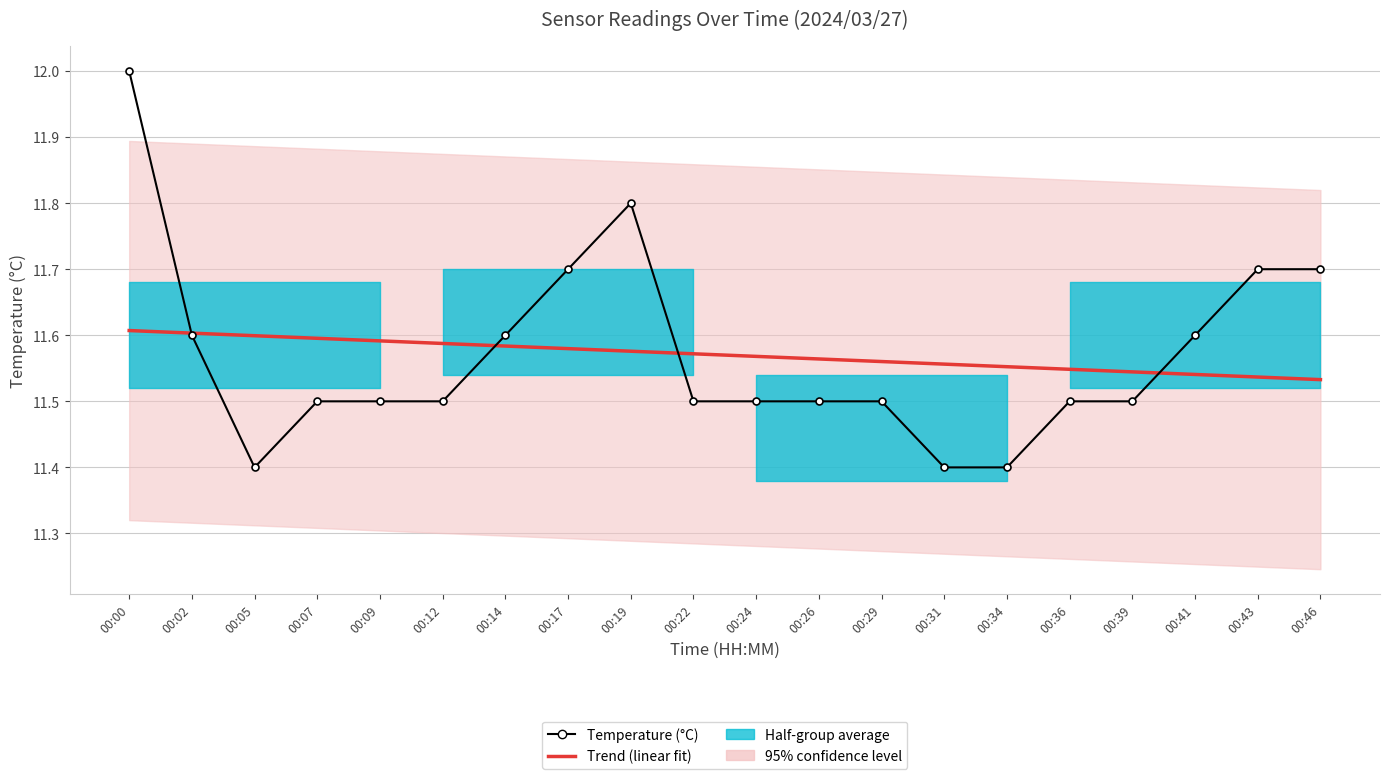

Which label corresponds to the smallest value in the chart?

00:05